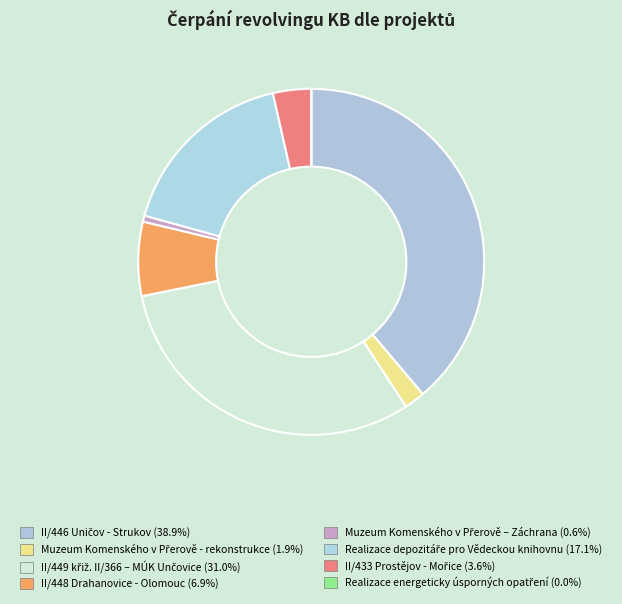

What is the ratio of the value at II/446 Uničov - Strukov to the value at Realizace energeticky úsporných opatření?

10918.8